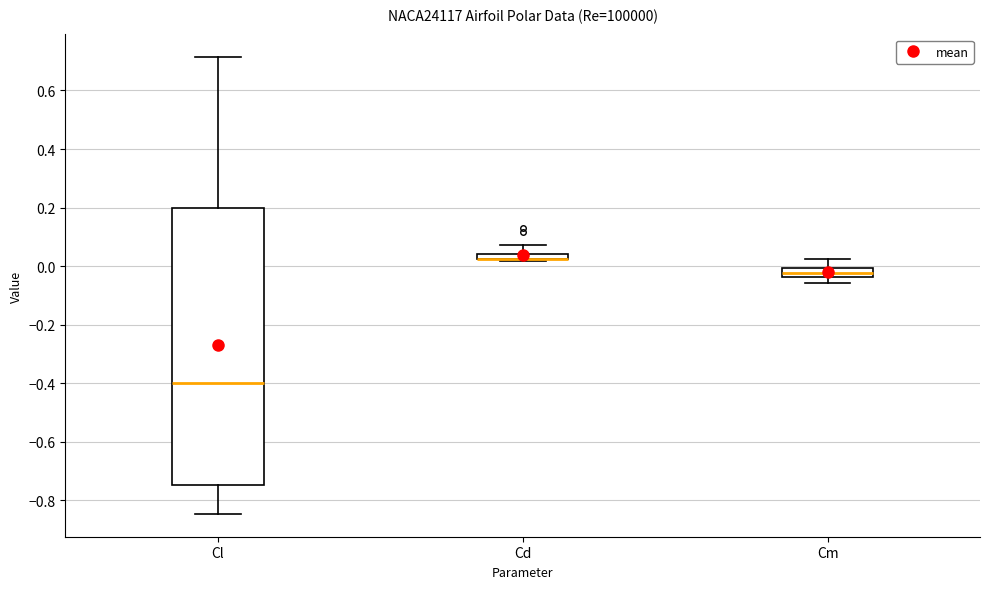

Where is the lower edge of the box for Cm on the y-axis? The values are not printed on the chart, so give them approximately, as read against the axis.

-0.04